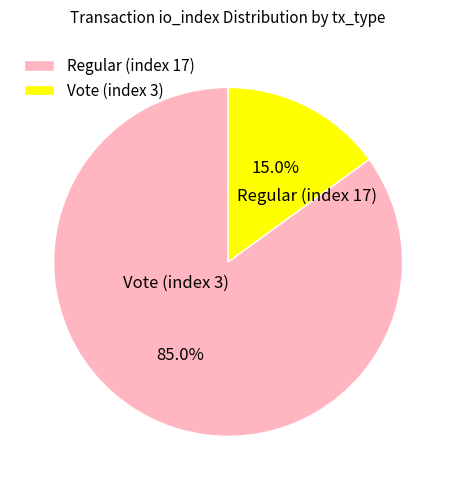

What is the ratio of the value at Vote (index 3) to the value at Regular (index 17)?

0.2